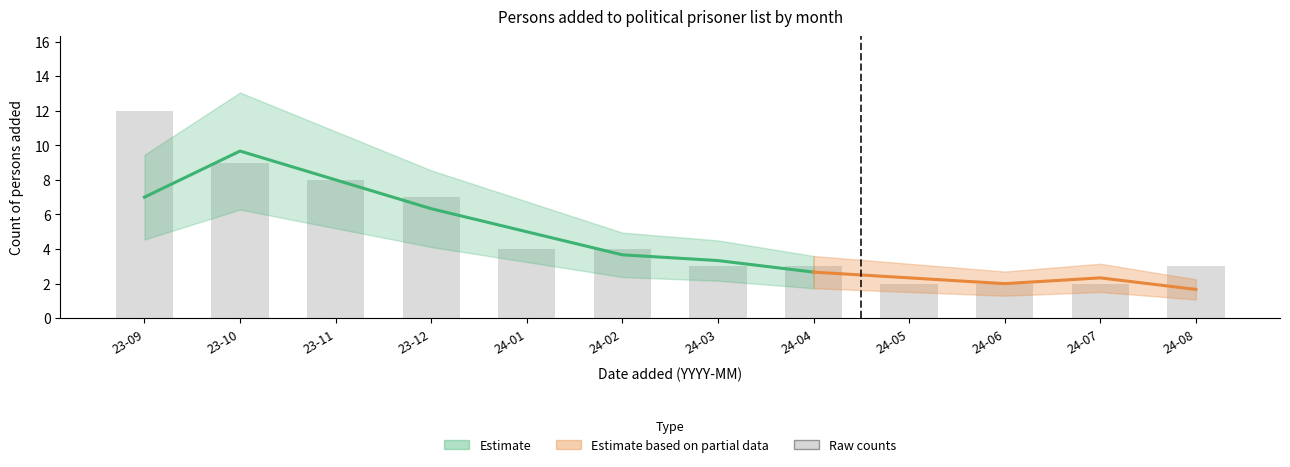

Does the chart contain any negative values?

No